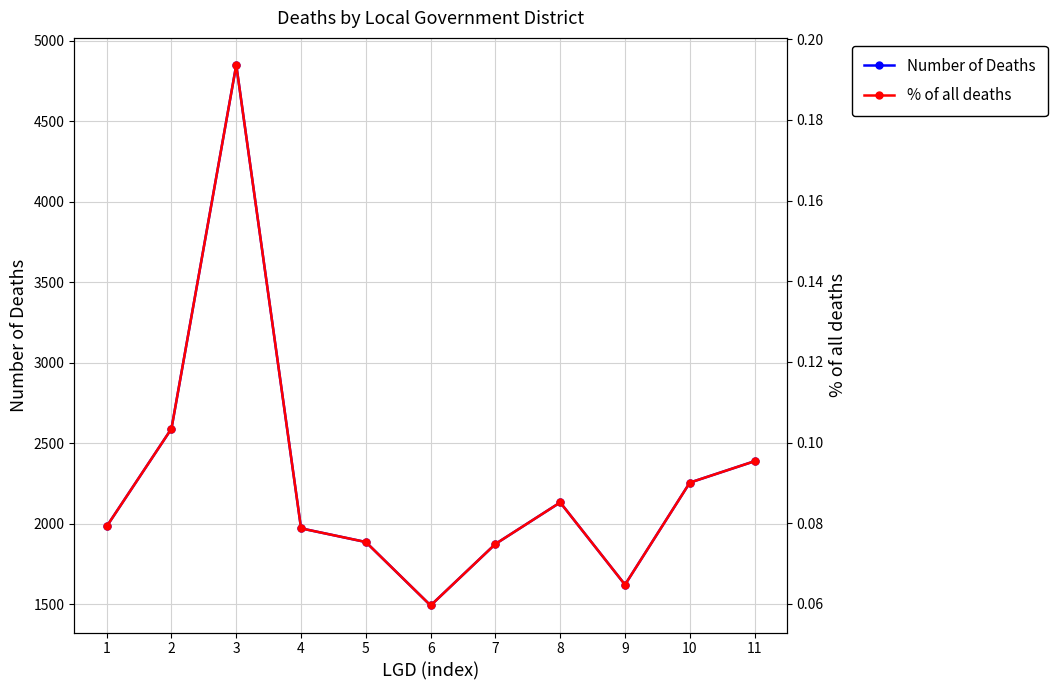

How many % of all deaths values are between 0 and 1?

11